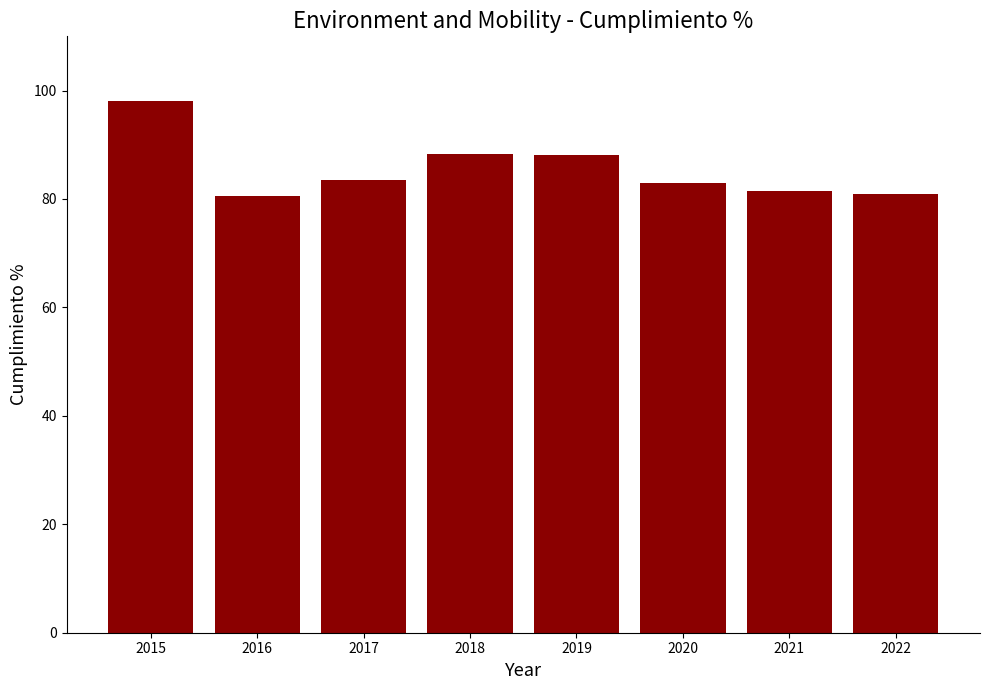

Which has a higher value, 2015 or 2019?

2015